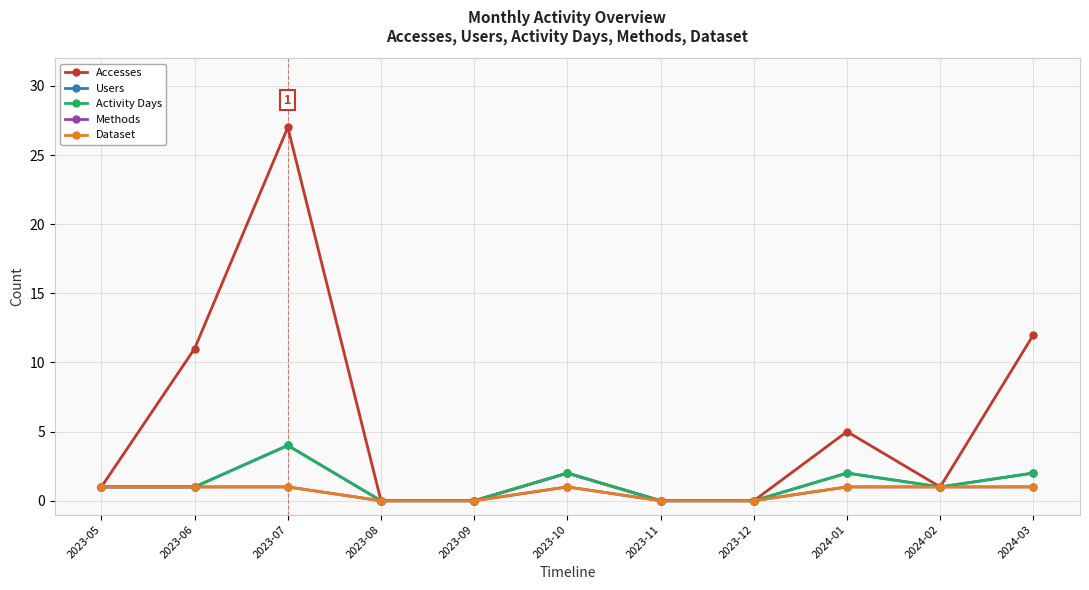

Does the chart have visible grid lines?

Yes